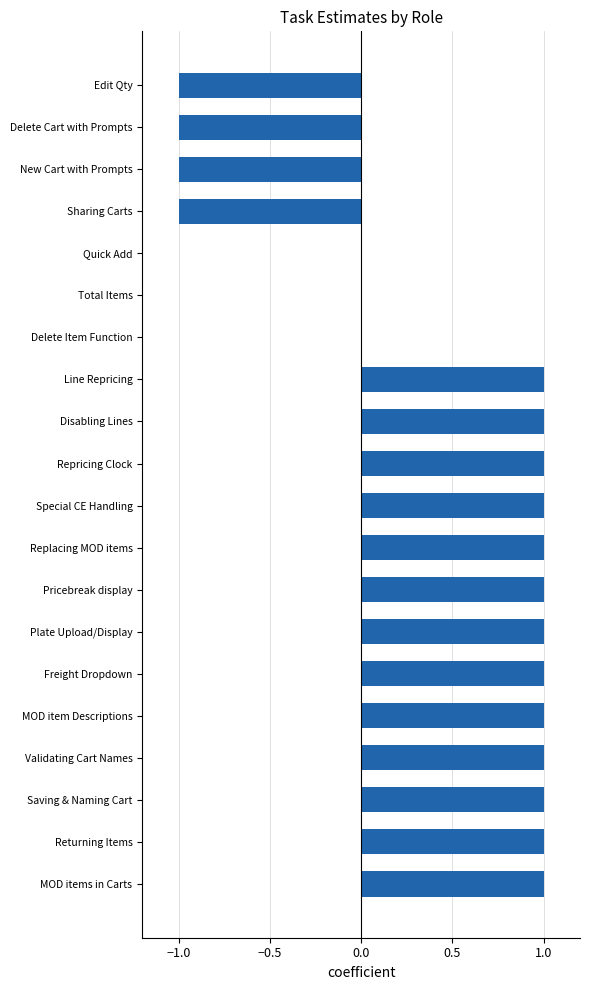

True or false: the data shows 1 at Line Repricing.

True